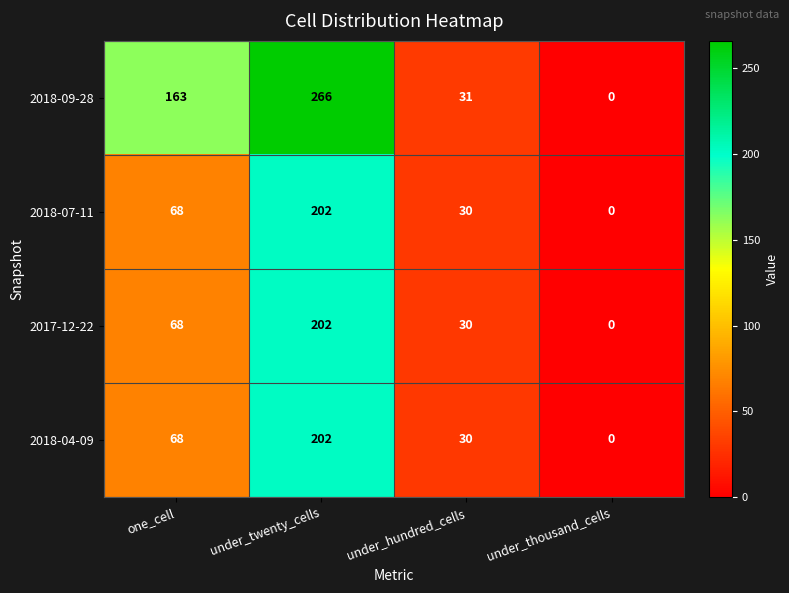

What is the average value of the 2018-09-28 series?

115